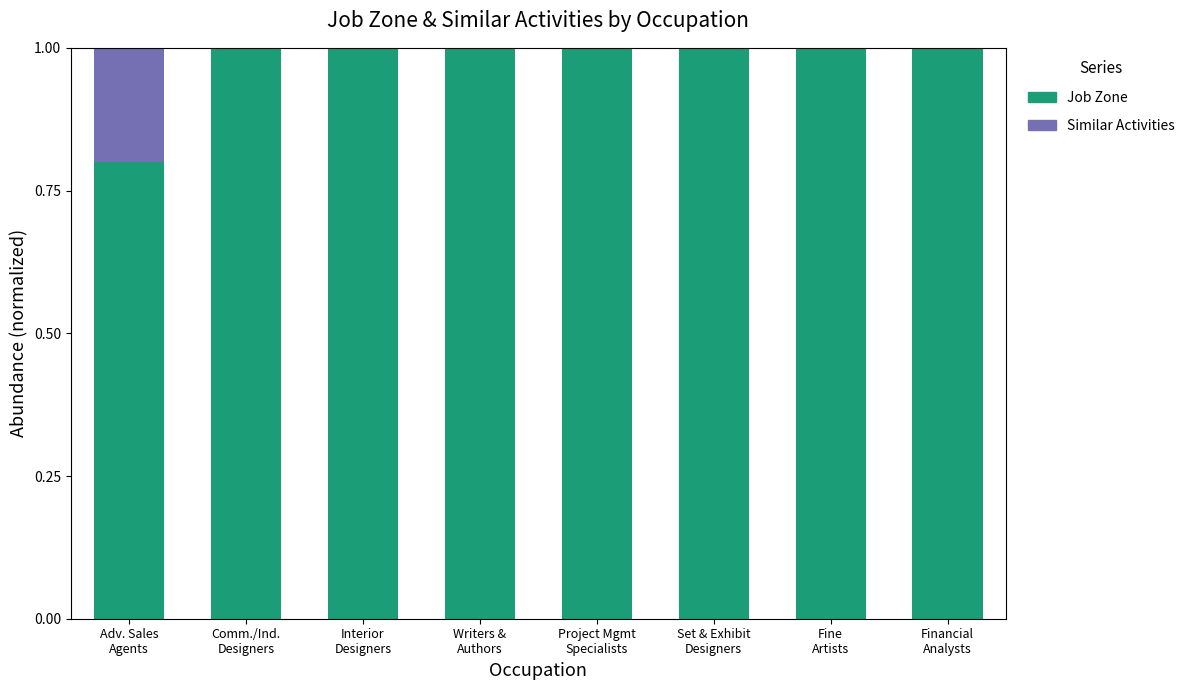

How many distinct data groups are displayed?

2